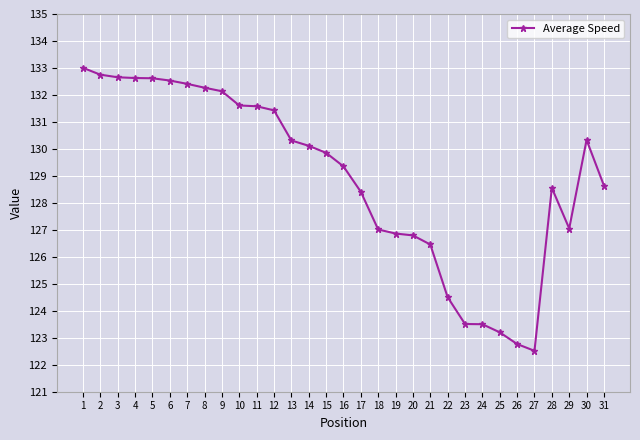

What is the value of the 7th point from the left?

132.4